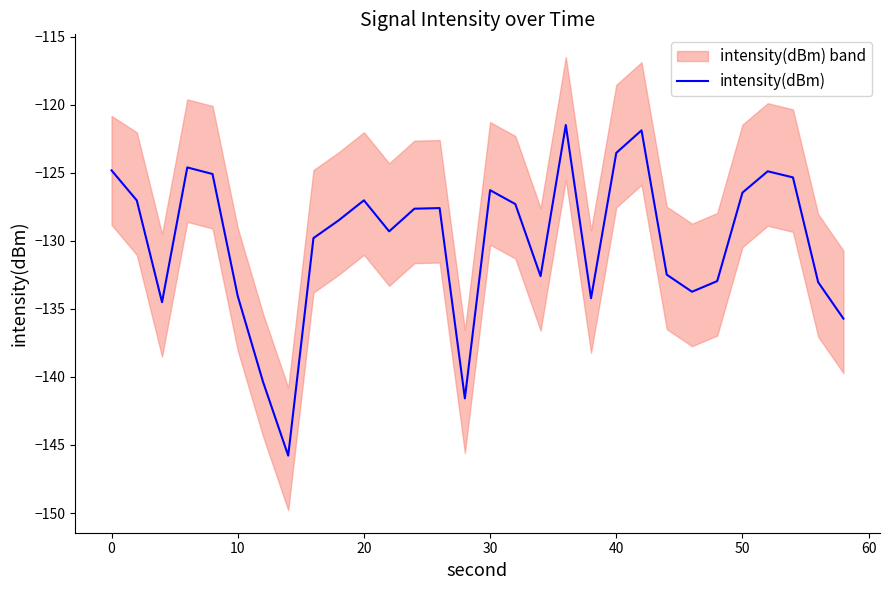

What is the minimum value for intensity(dBm)?

-145.8